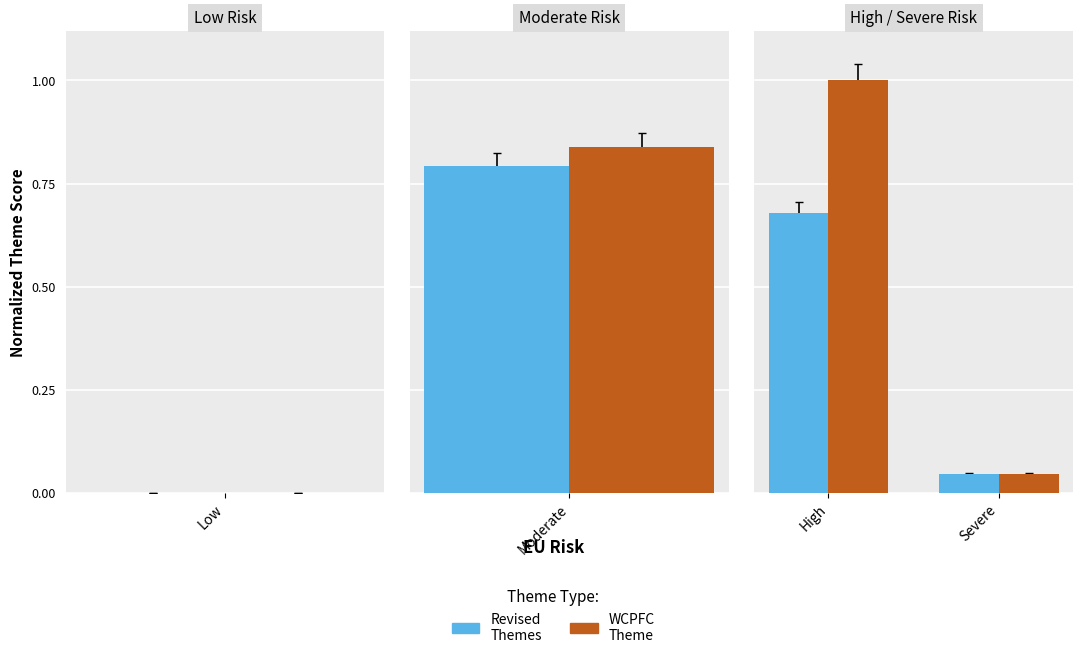

What is the difference between the maximum and minimum values in the WCPFC Theme series?

1.0